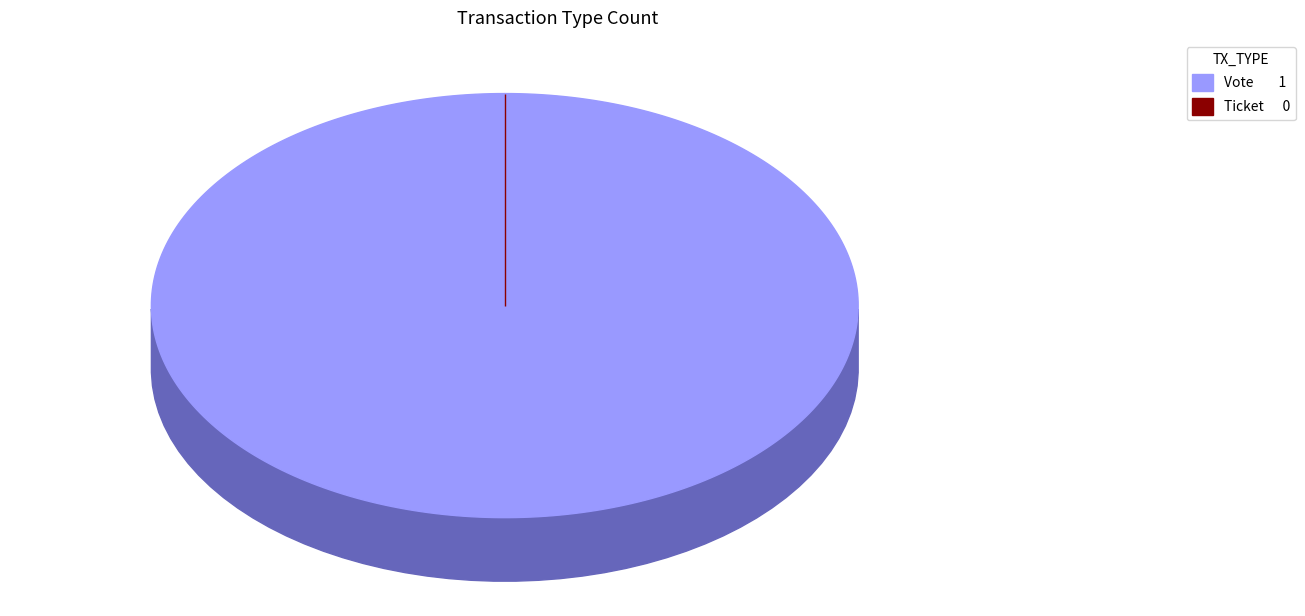

What is the majority slice?

Vote (io_index=1)